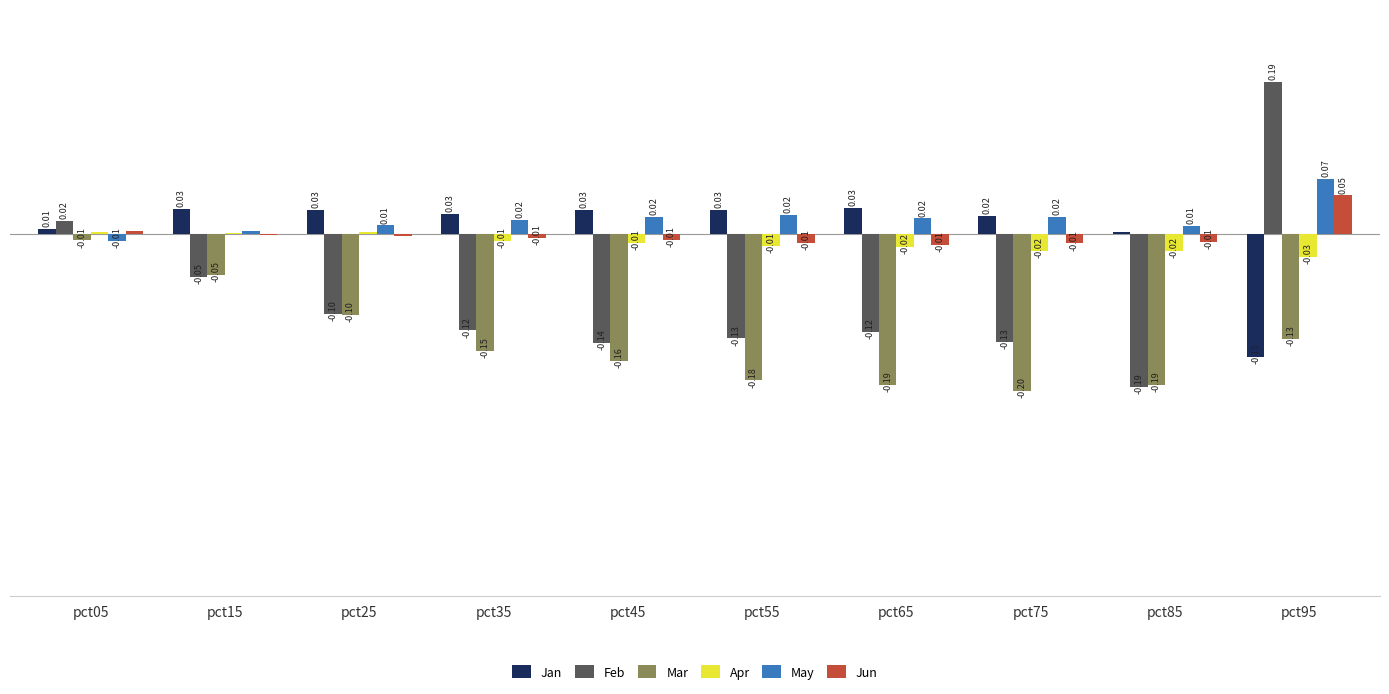

At which label does Jun reach its peak?

pct95